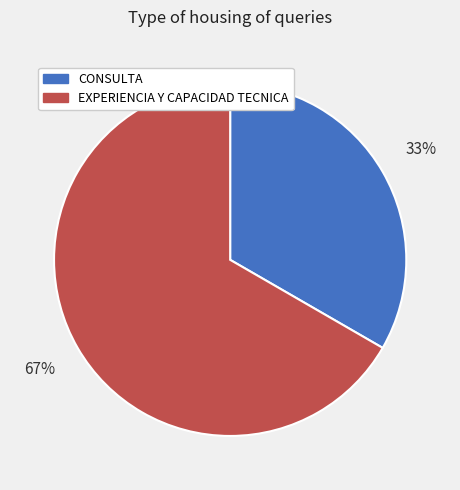

Does any single category account for the majority?

Yes